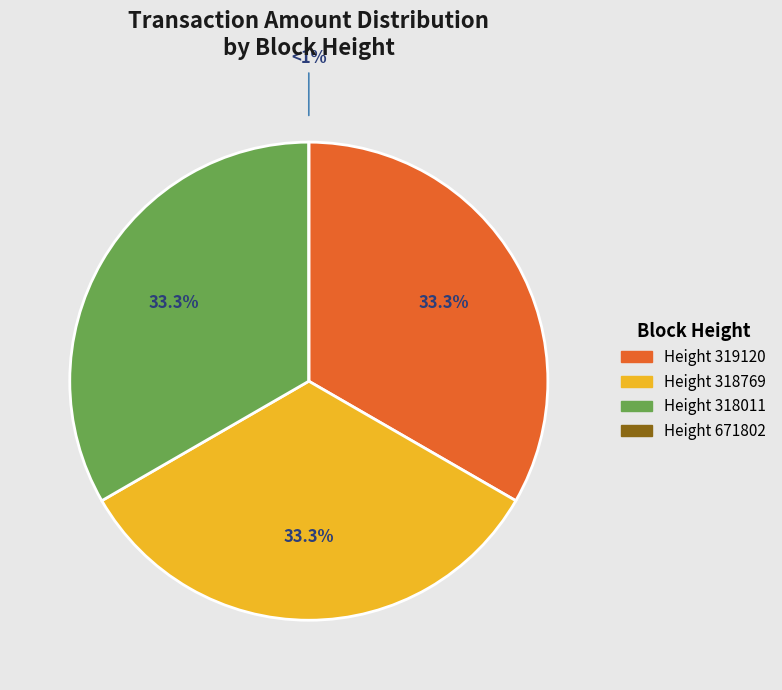

Is it true that 671802 is 7% of the pie?

False